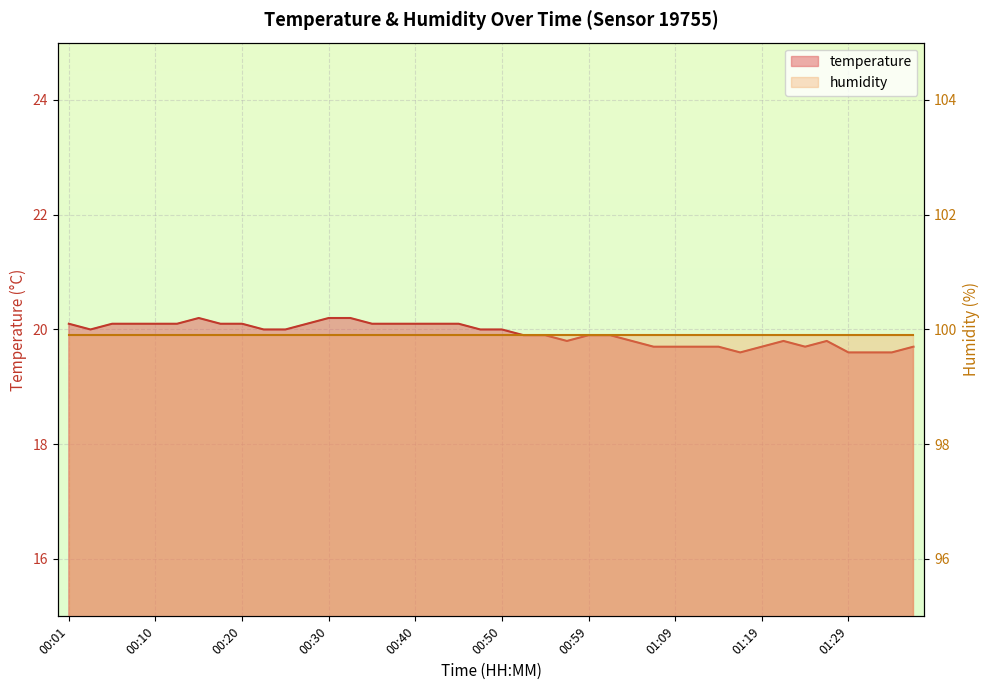

Rank the categories by value from highest to lowest.

00:15, 00:30, 00:32, 00:01, 00:05, 00:08, 00:10, 00:13, 00:18, 00:20, 00:28, 00:35, 00:37, 00:40, 00:42, 00:45, 00:03, 00:23, 00:25, 00:47, 00:50, 00:52, 00:55, 00:59, 01:02, 00:57, 01:04, 01:22, 01:26, 01:07, 01:09, 01:12, 01:14, 01:19, 01:24, 01:36, 01:17, 01:29, 01:31, 01:34